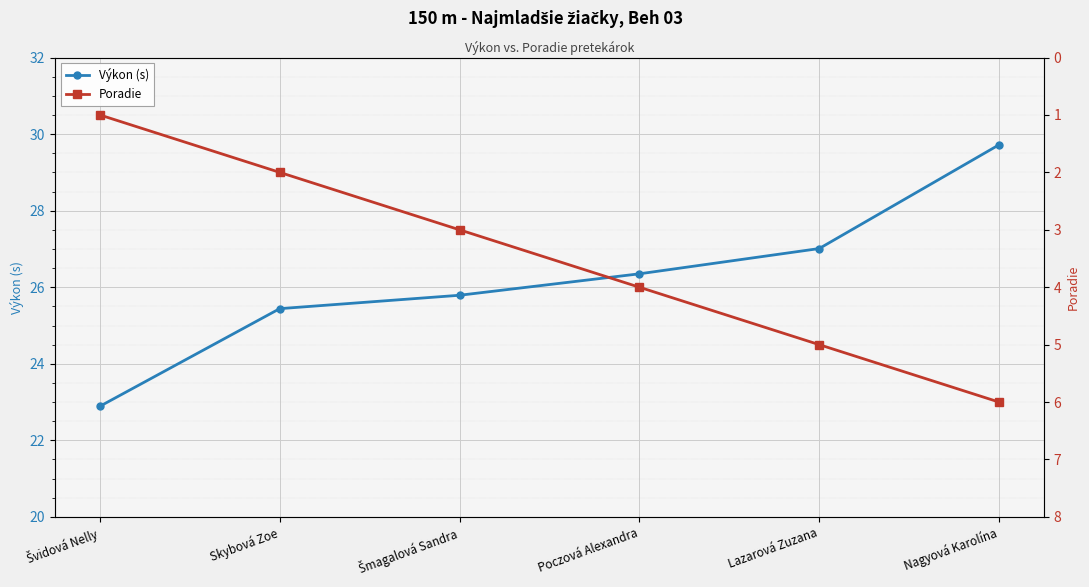

What is the maximum value shown in the chart?

29.7